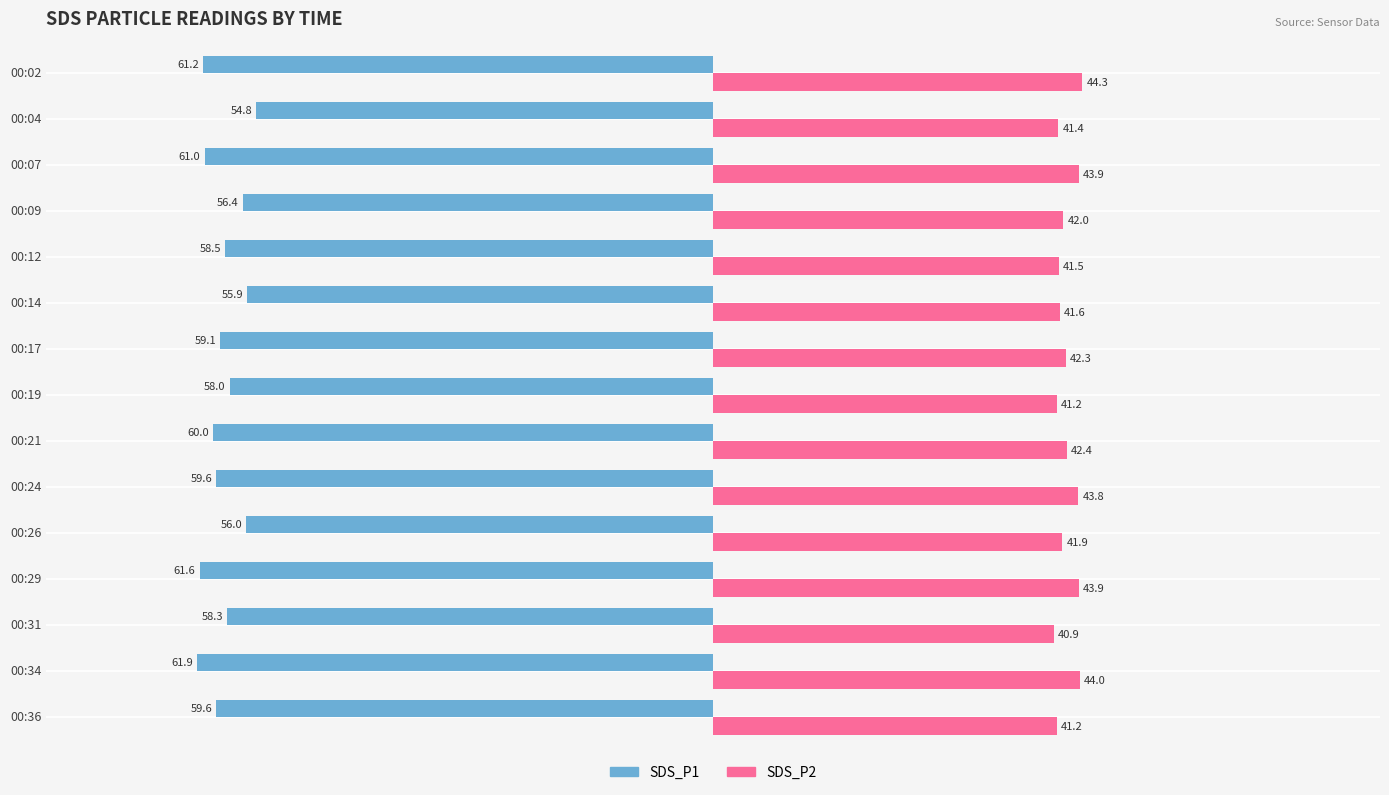

Which series has the largest total across all categories?

SDS_P2